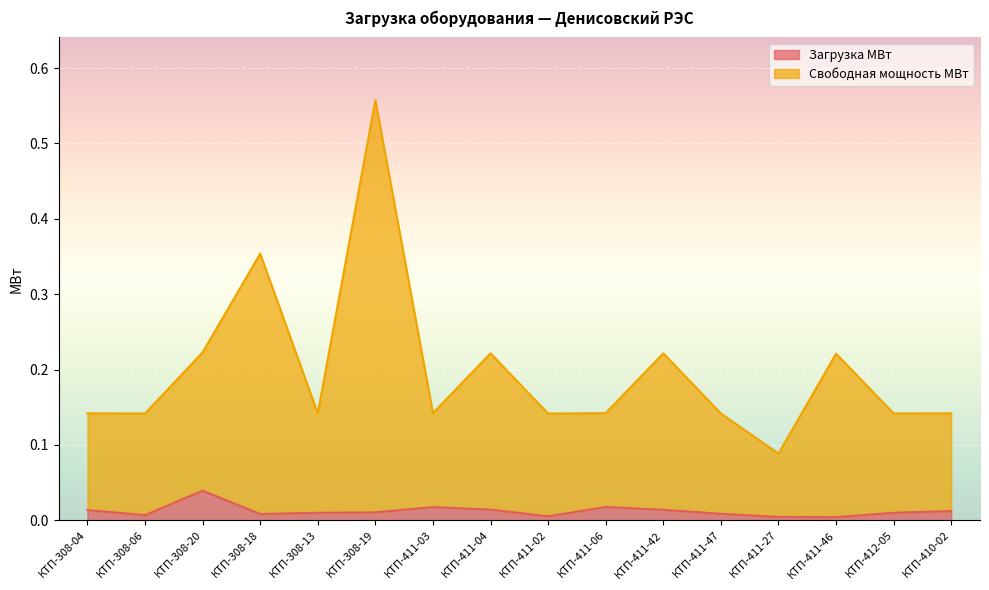

What are all the series names shown in the legend?

Загрузка МВт, Свободная мощность МВт